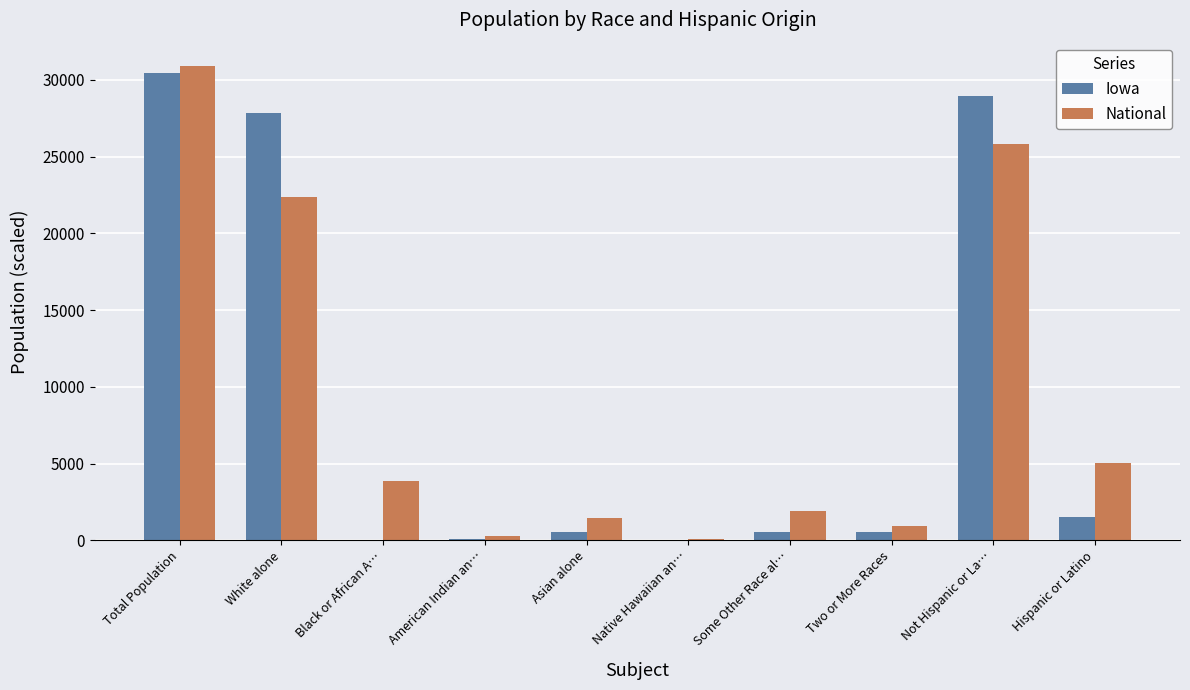

Between White alone and Native Hawaiian an…, which series saw the biggest shift?

Iowa